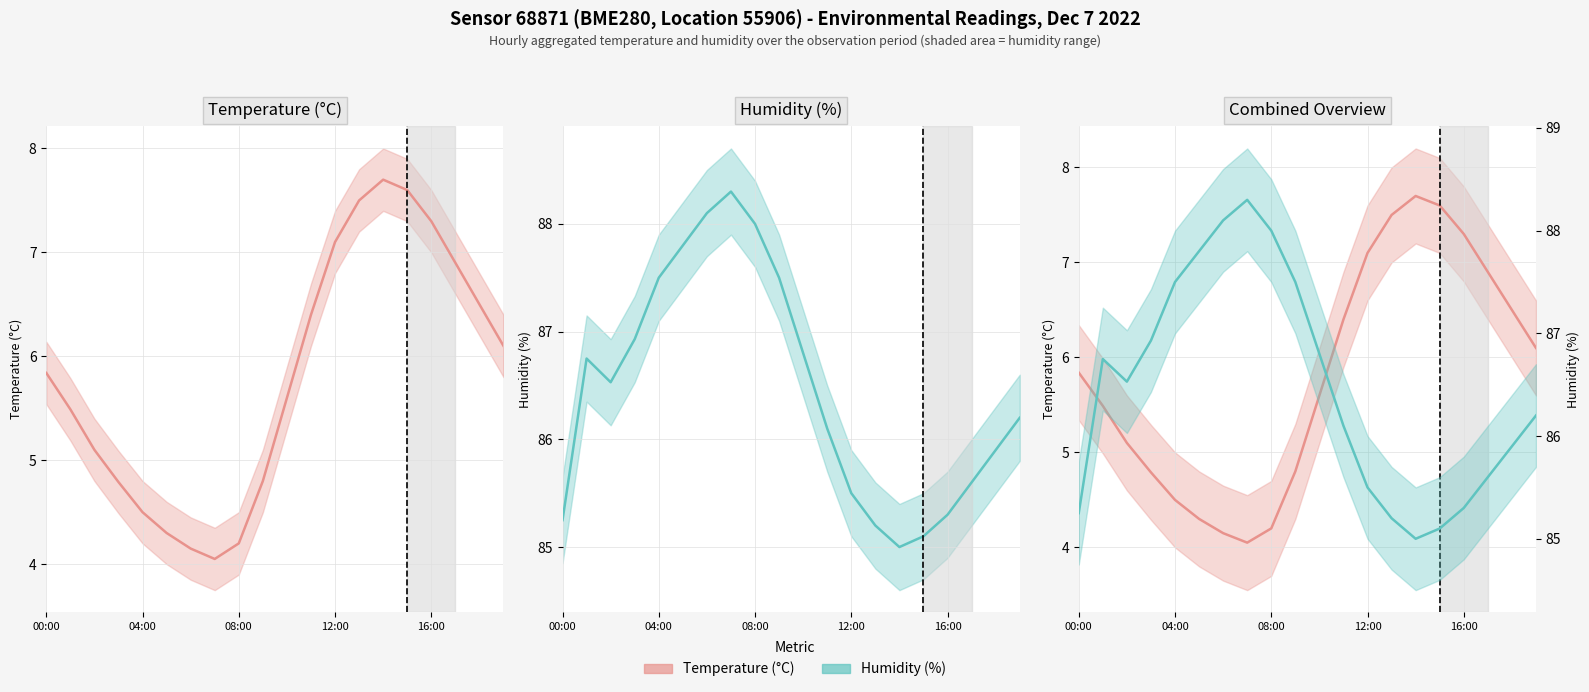

What position from the left is 14?

15